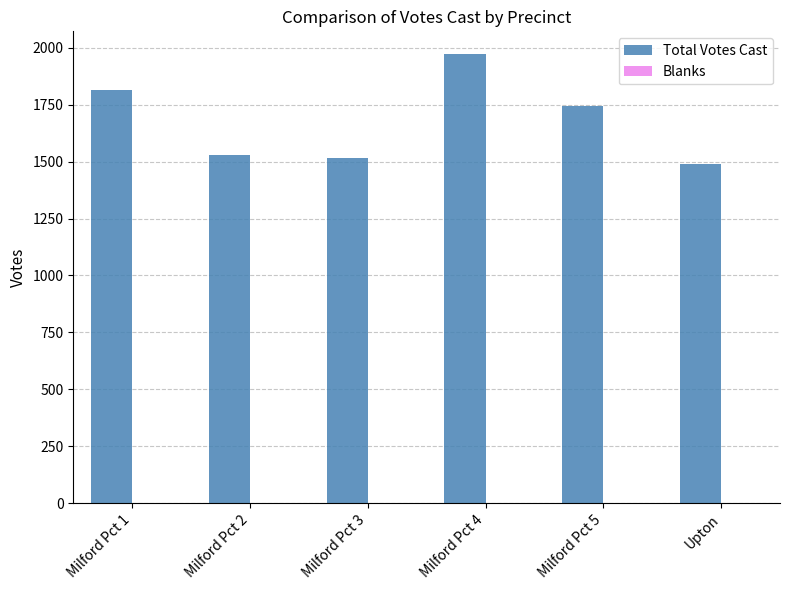

At which category does the chart reach its peak across all series?

Milford Pct 4